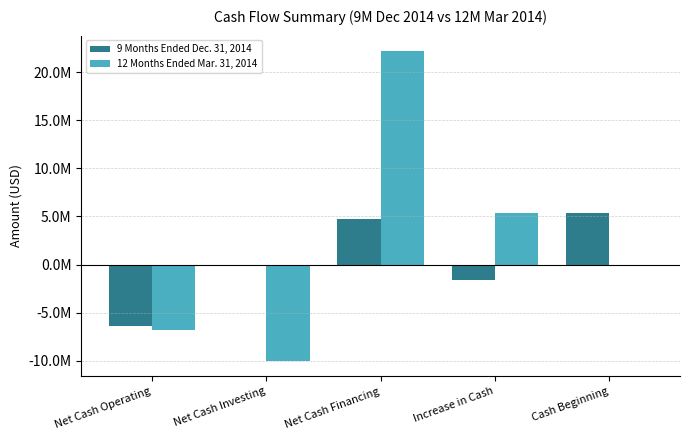

Are the bars horizontal?

No